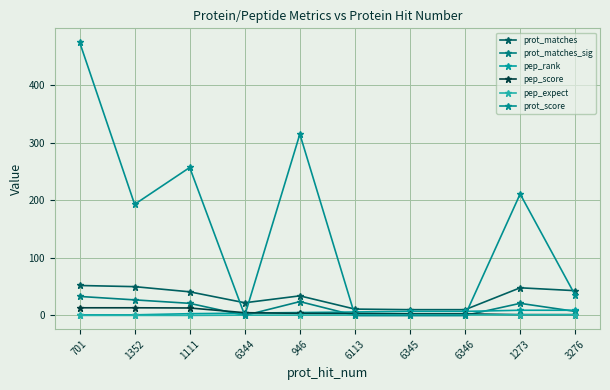

Count the number of data series in this chart.

6